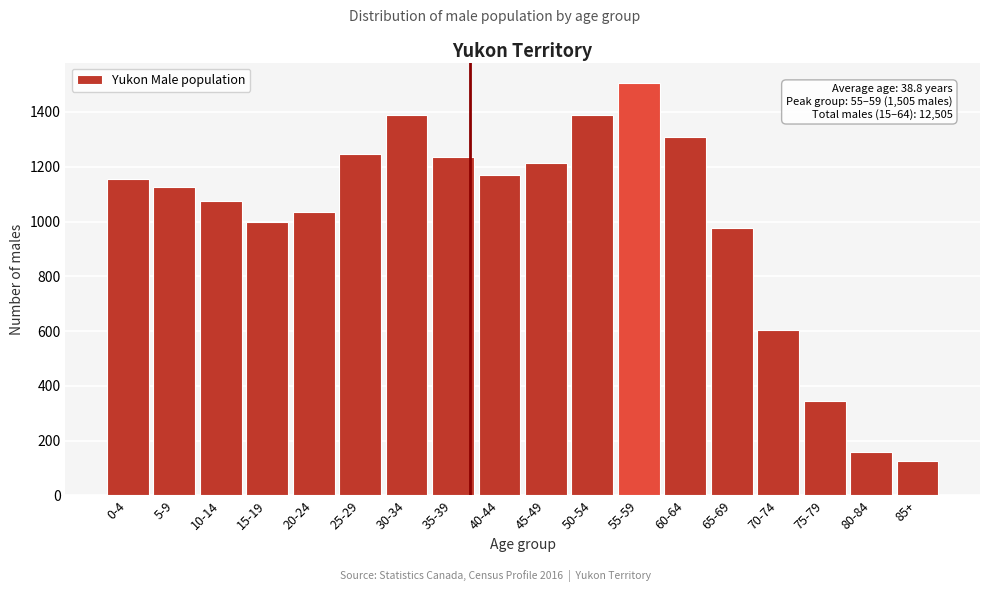

Reading left to right, extract all data points from this chart.

1155	1125	1075	1000	1035	1245	1390	1235	1170	1215	1390	1505	1310	975	605	345	160	125